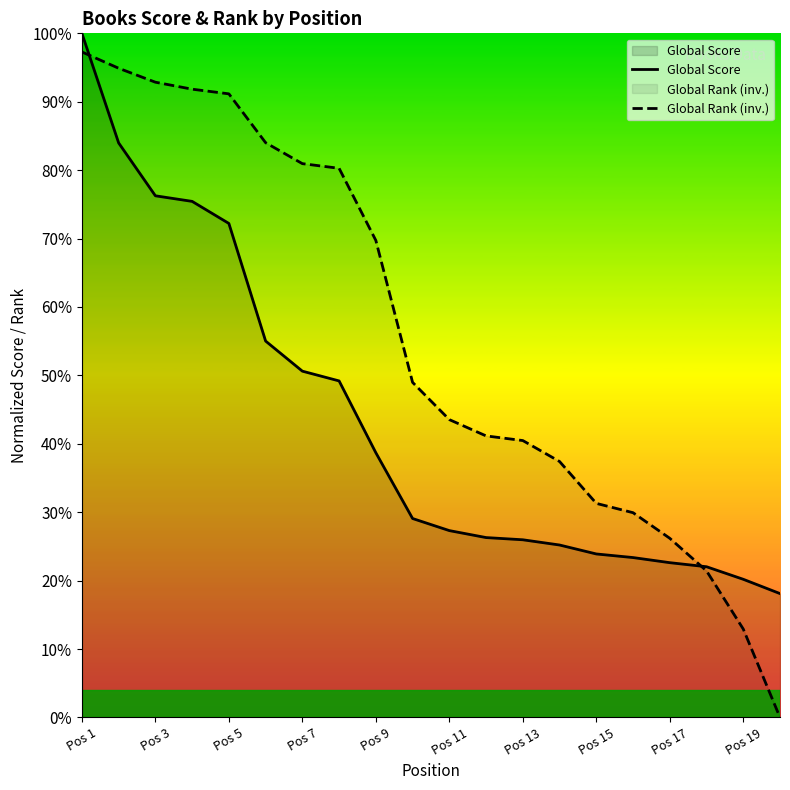

At which category is the sum across all series the highest?

Pos 1